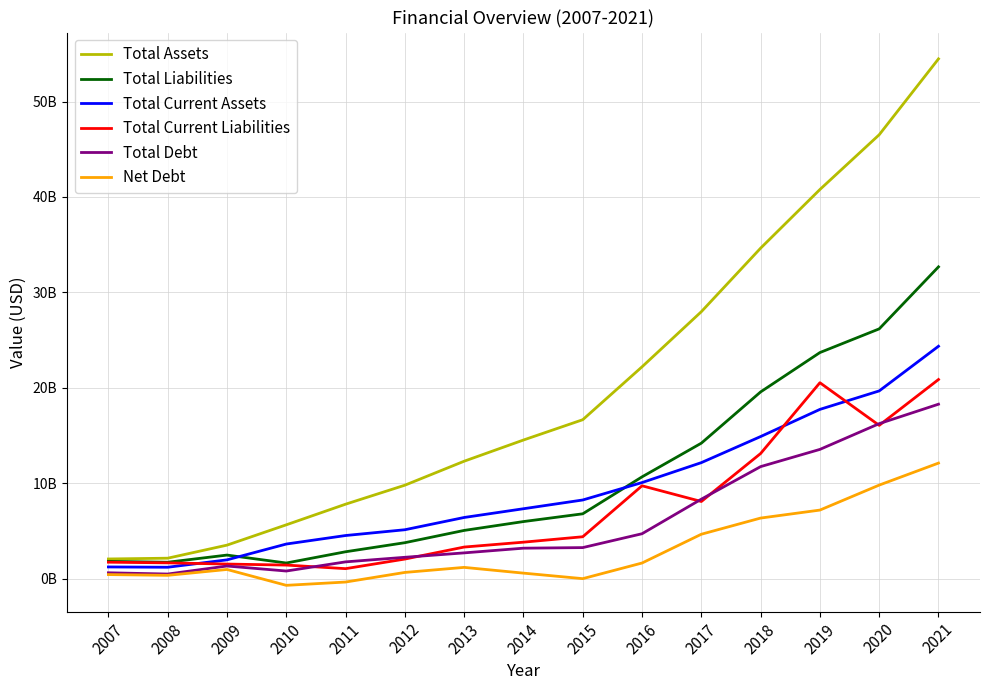

Is the value of Total Liabilities at 2009 greater than the value of Net Debt at 2011?

Yes